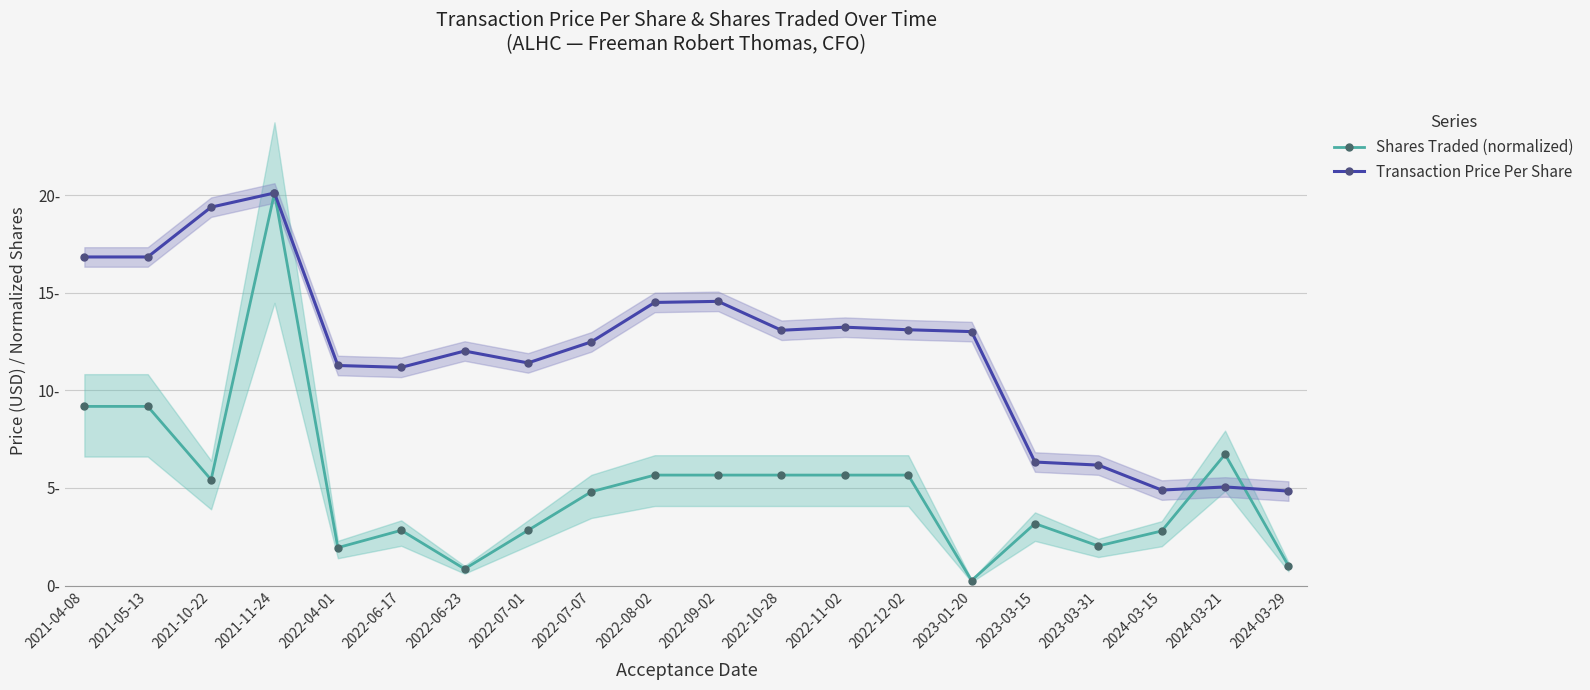

Which series has the largest range (max minus min)?

Shares Traded (normalized)